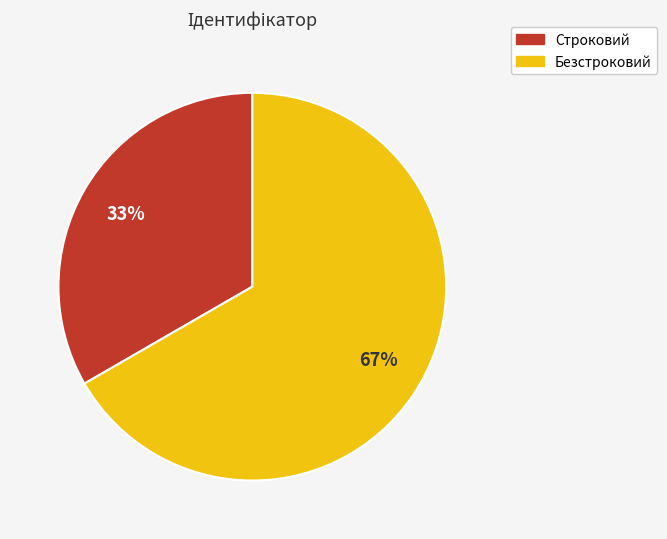

What is the ratio of the value at Строковий to the value at Безстроковий?

0.5